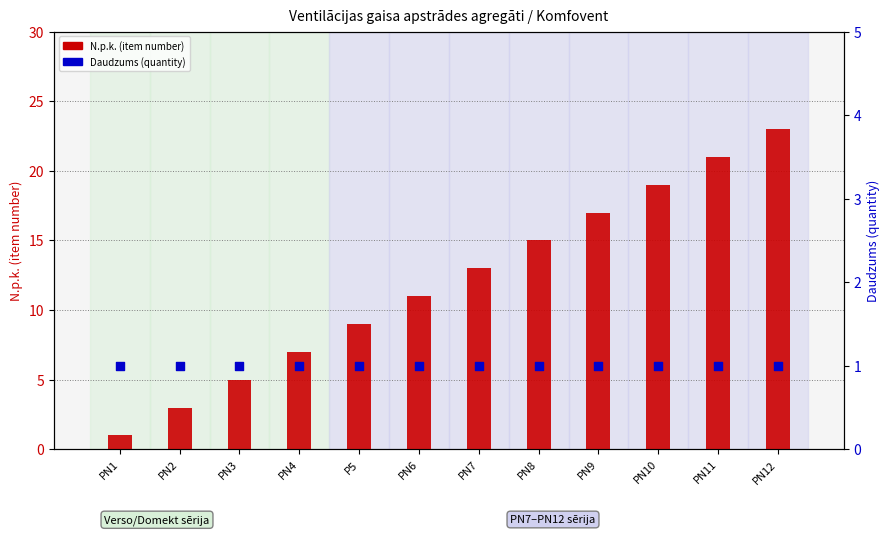

What are all the series names shown in the legend?

N.p.k. (item number), Daudzums (quantity)